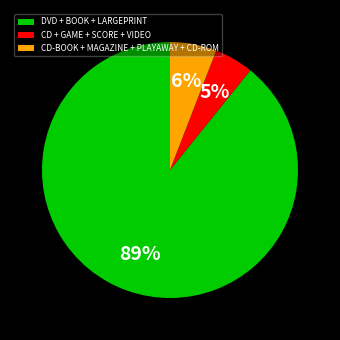

Between DVD + BOOK + LARGEPRINT and CD-BOOK + MAGAZINE + PLAYAWAY + CD-ROM, which is larger?

DVD + BOOK + LARGEPRINT